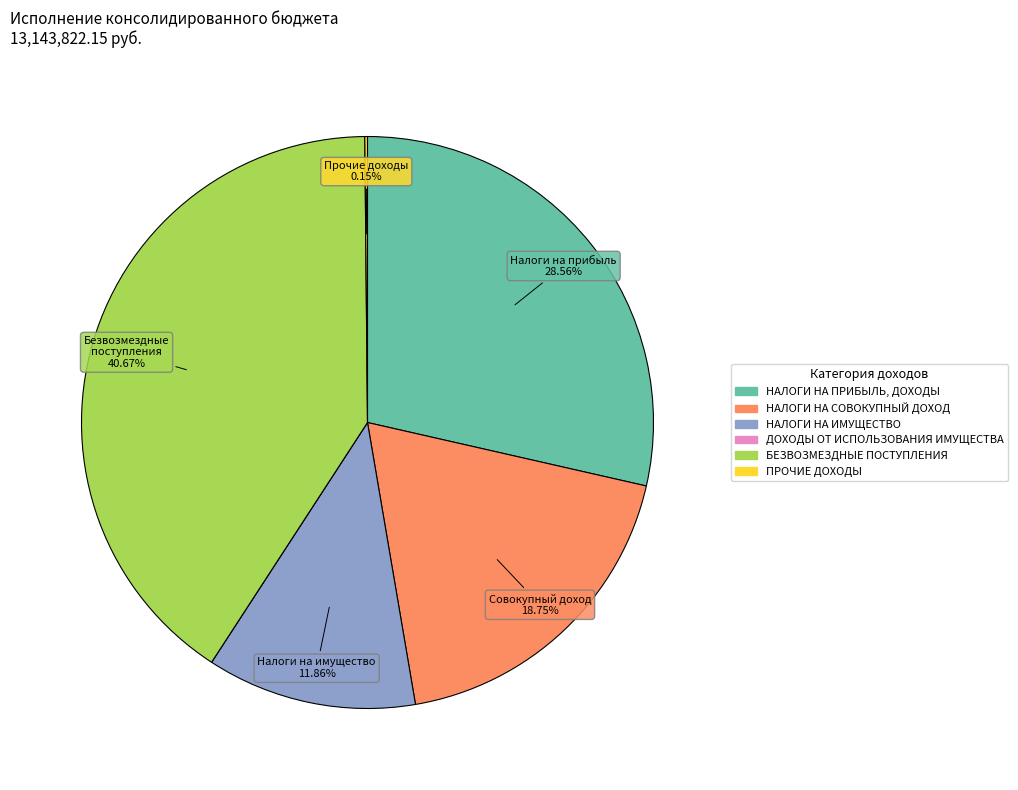

To the nearest percent, what portion does НАЛОГИ НА ПРИБЫЛЬ, ДОХОДЫ represent?

29%